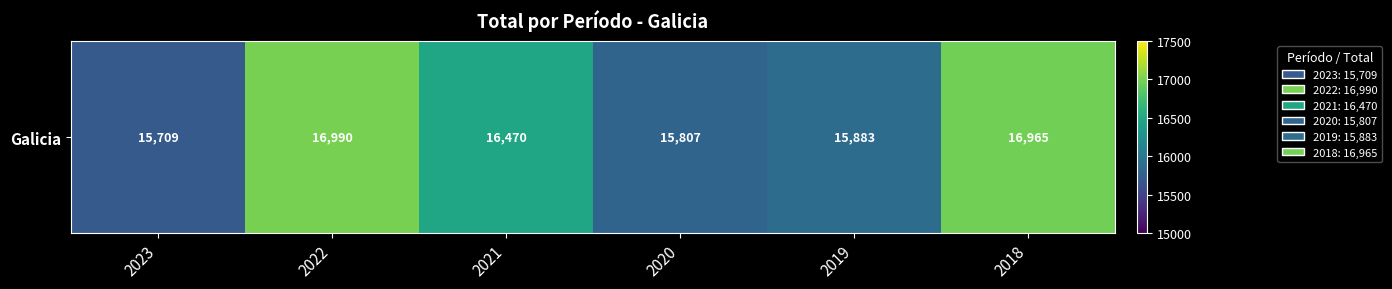

Reading left to right, transcribe all the data shown in this chart.

2023=15709	2022=16990	2021=16470	2020=15807	2019=15883	2018=16965